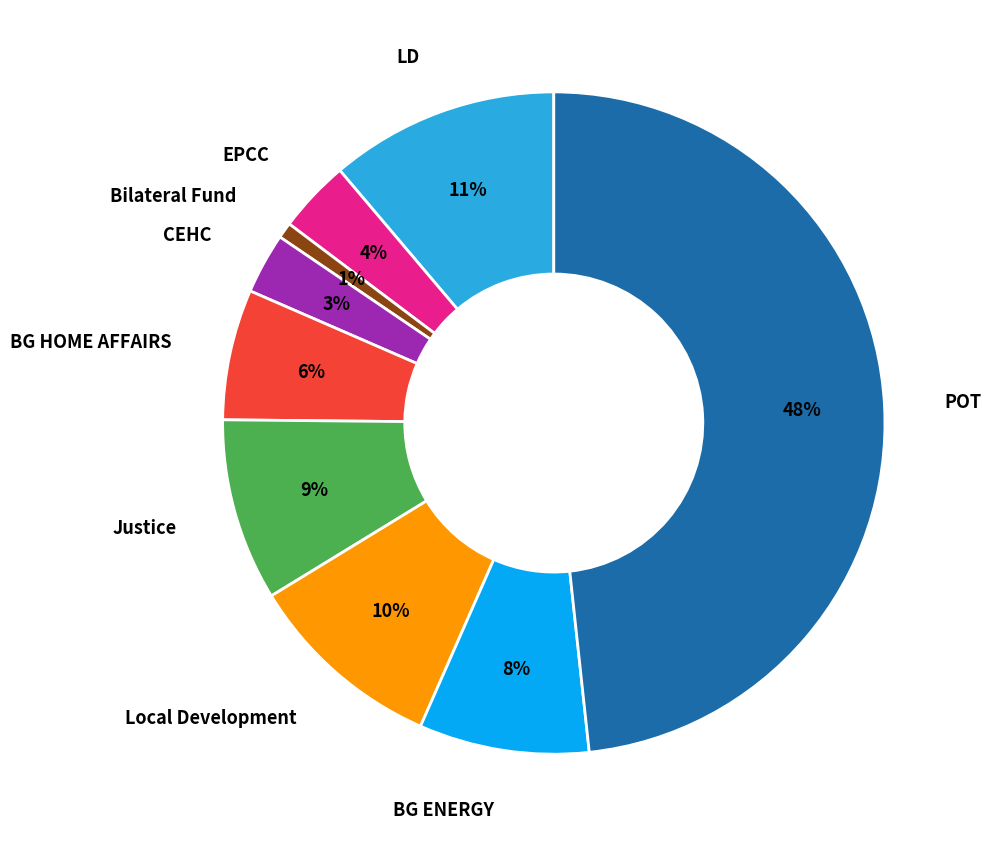

Does any single category account for the majority?

No